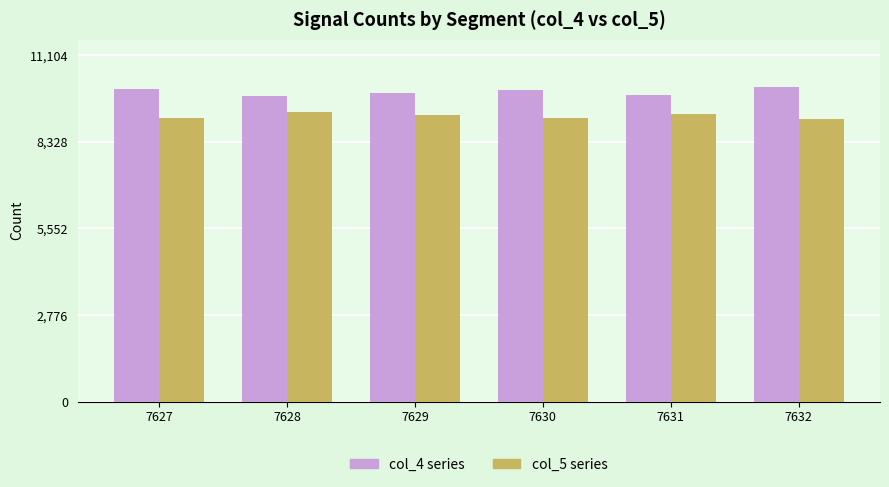

What is the total value across all series at 7629?

19088